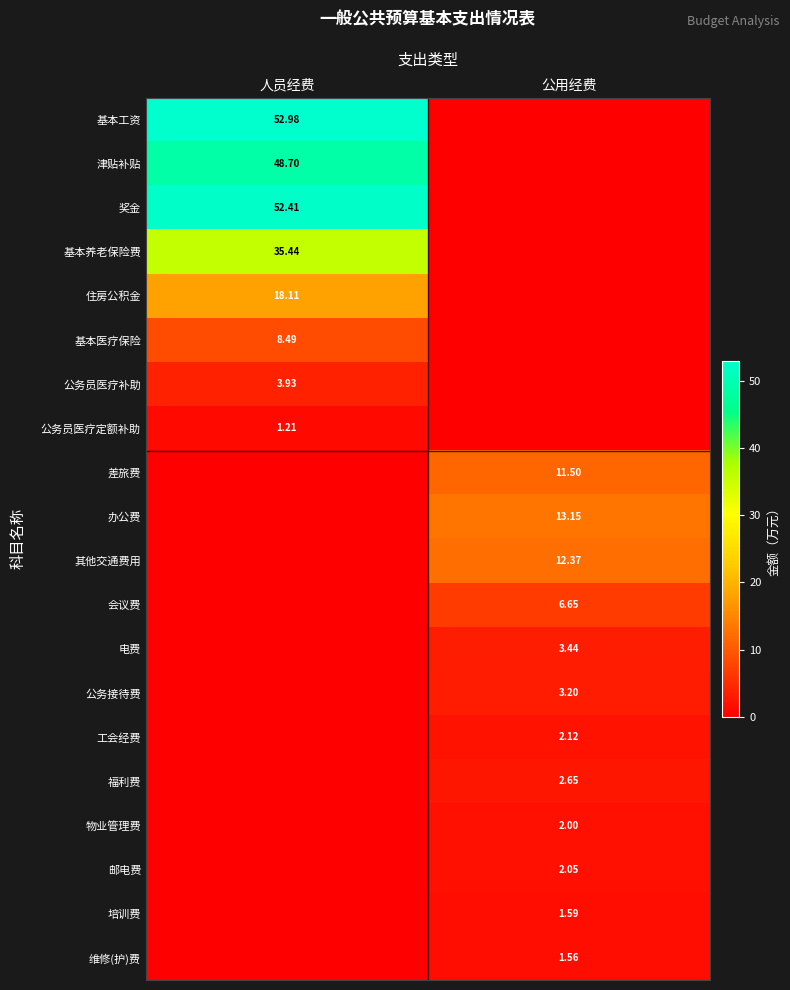

Which has a higher value, 人员经费 or 公用经费?

人员经费